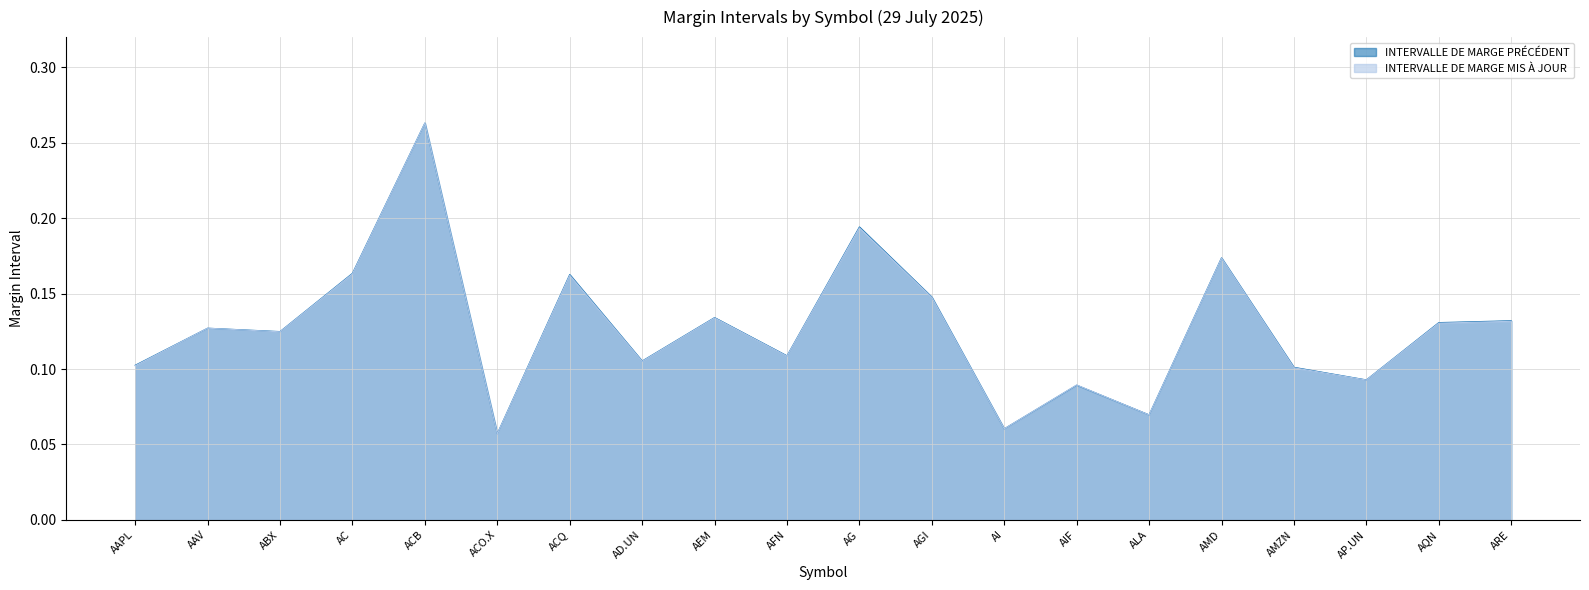

Which series ends up on top after the final intersection of INTERVALLE DE MARGE PRÉCÉDENT and INTERVALLE DE MARGE MIS À JOUR?

INTERVALLE DE MARGE PRÉCÉDENT